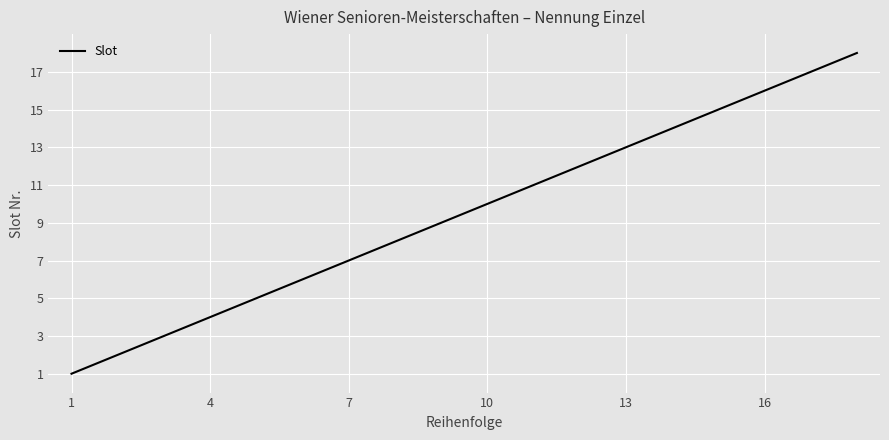

True or false: the data has more than 1 interior local peaks.

False